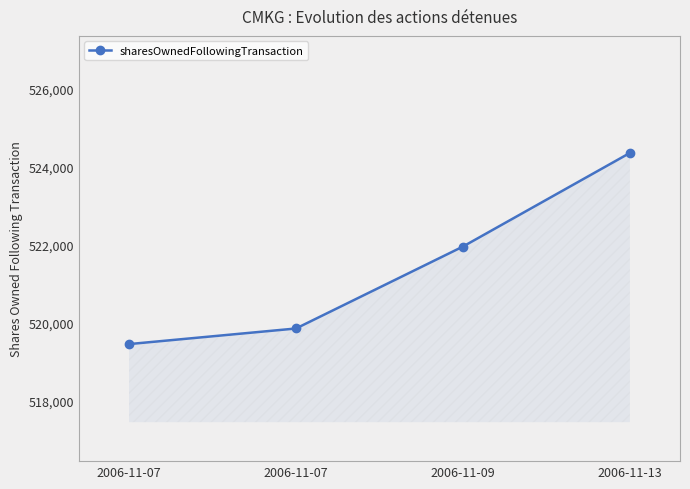

Count the number of categories in the chart.

4